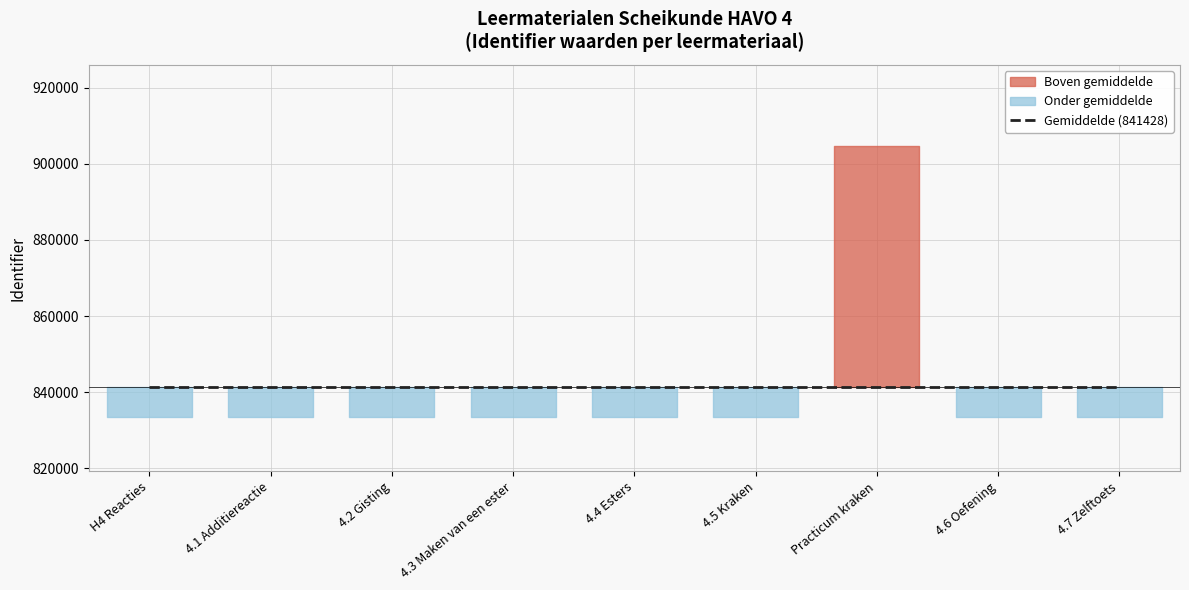

At which label is the value closest to 869067?

4.7 Zelftoets